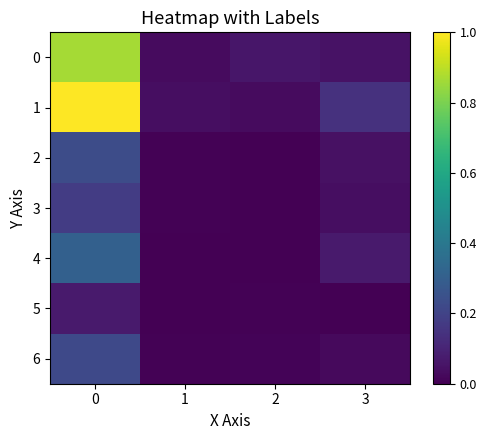

Rank the series at 2 from highest to lowest value.

0, 1, 6, 5, 2, 3, 4